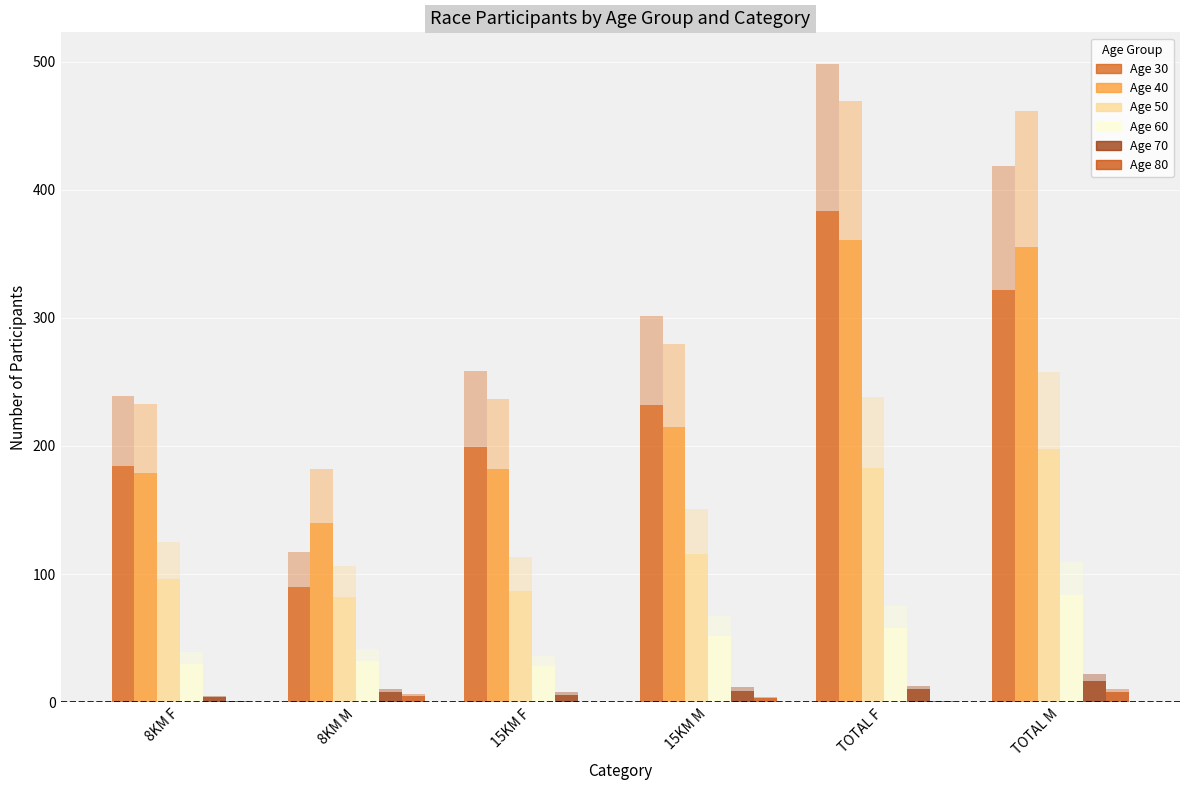

Reading left to right, extract all data points from this chart.

Age 30: 184	90	199	232	383	322
Age 40: 179	140	182	215	361	355
Age 50: 96	82	87	116	183	198
Age 60: 30	32	28	52	58	84
Age 70: 4	8	6	9	10	17
Age 80: 1	5	0	3	1	8